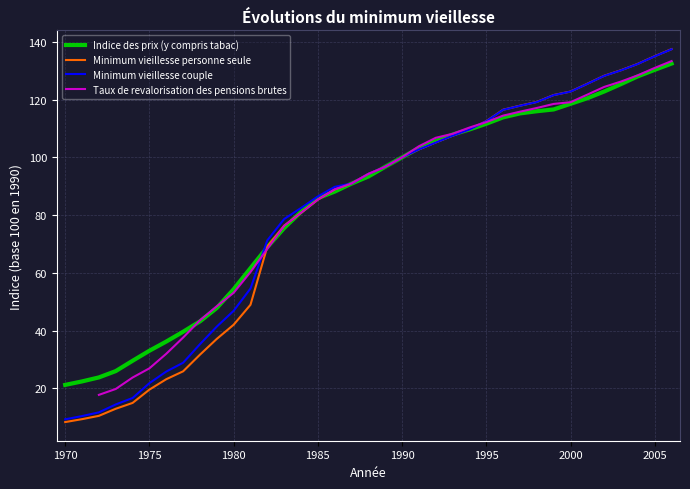

How many lines are shown in the chart?

4